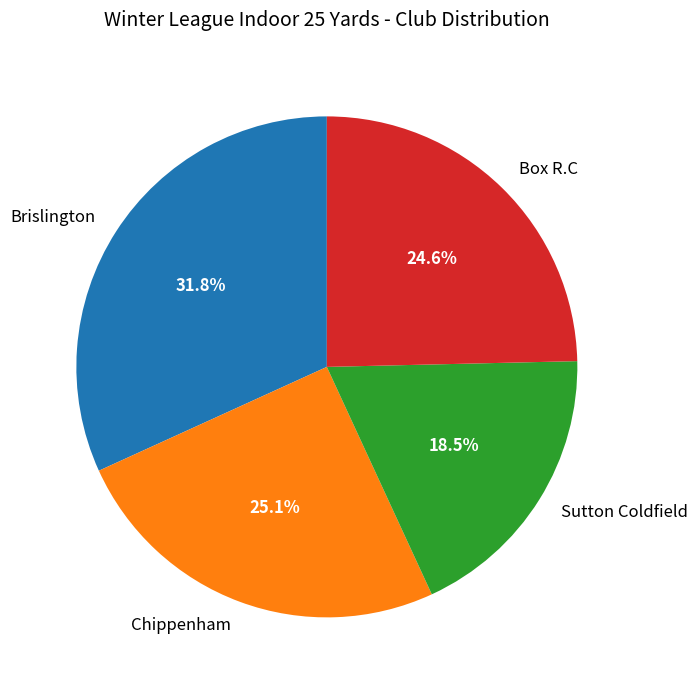

What is the ratio of the value at Brislington to the value at Sutton Coldfield?

1.7